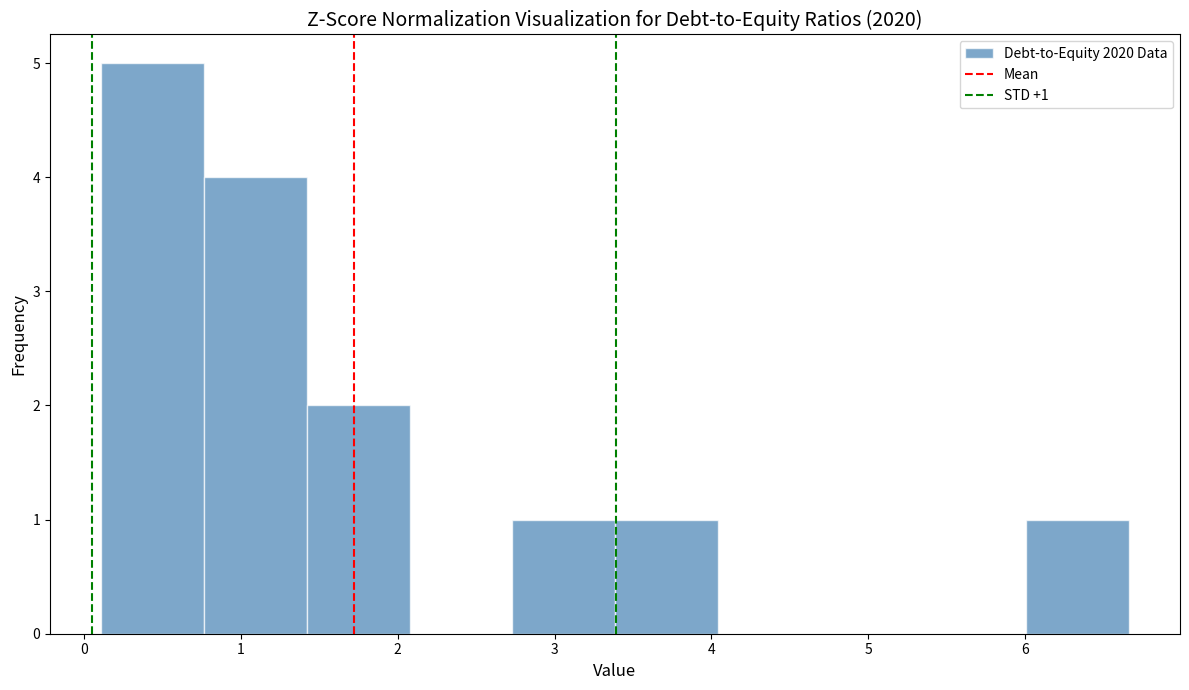

Over which range of the x-axis is the bar tallest?

0.1 to 0.8